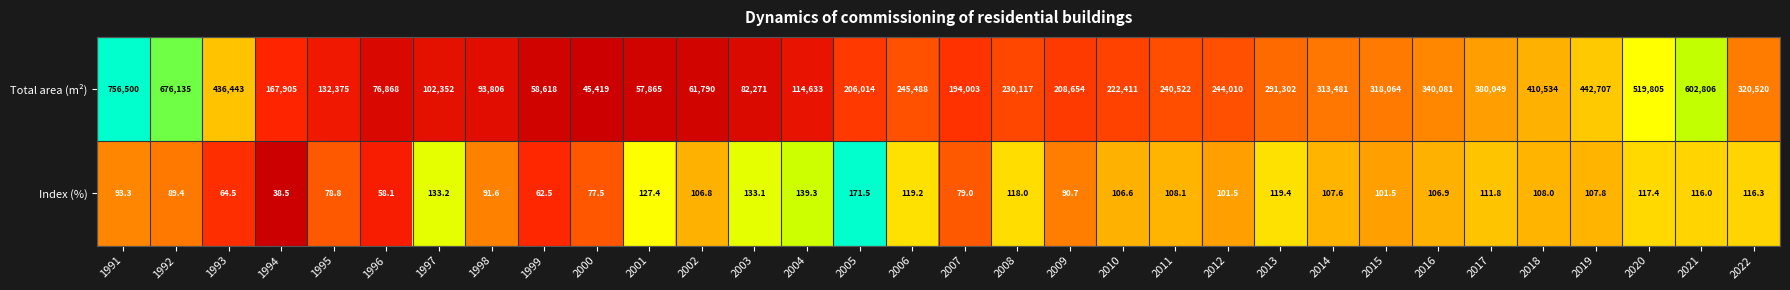

Which series changed the most between 1991 and 2000?

Total area (m²)